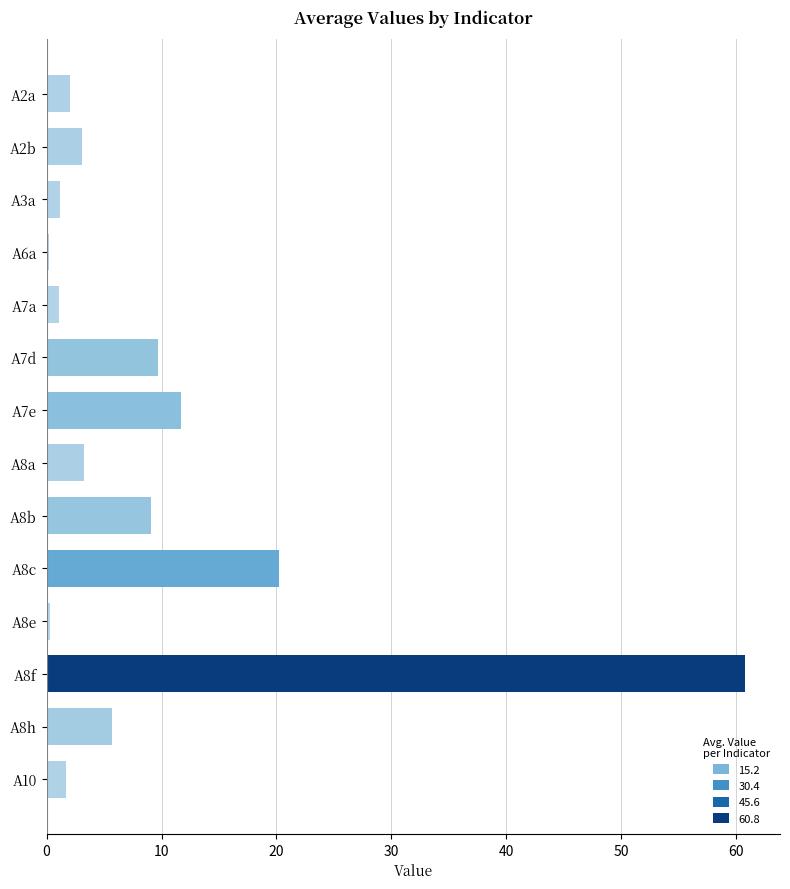

Approximately how many times larger is the value at A2a compared to A8h?

0.4